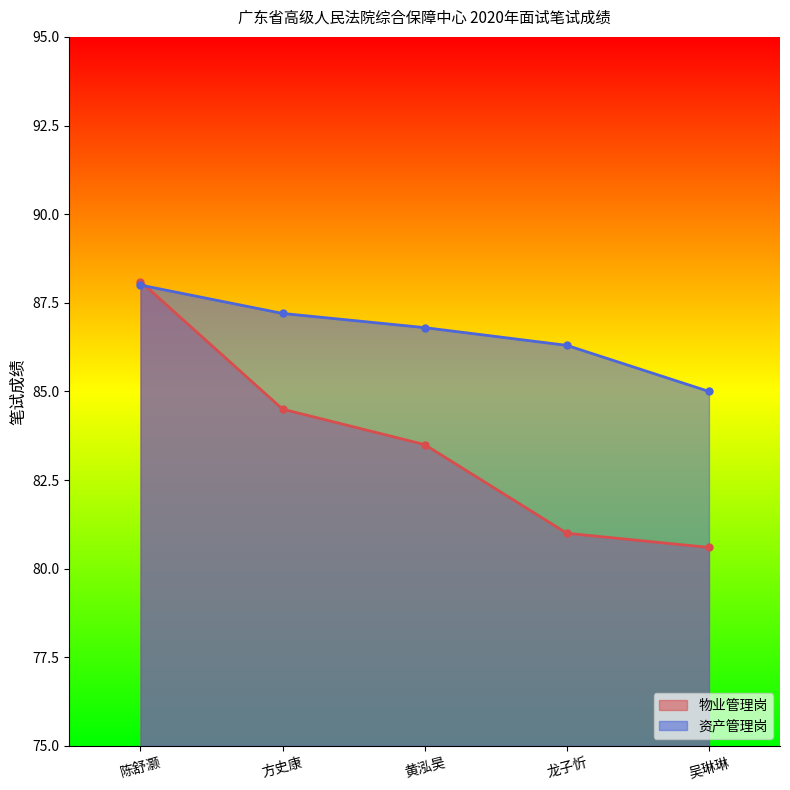

Between 陈舒灏 and 龙子忻, which series saw the biggest shift?

物业管理岗